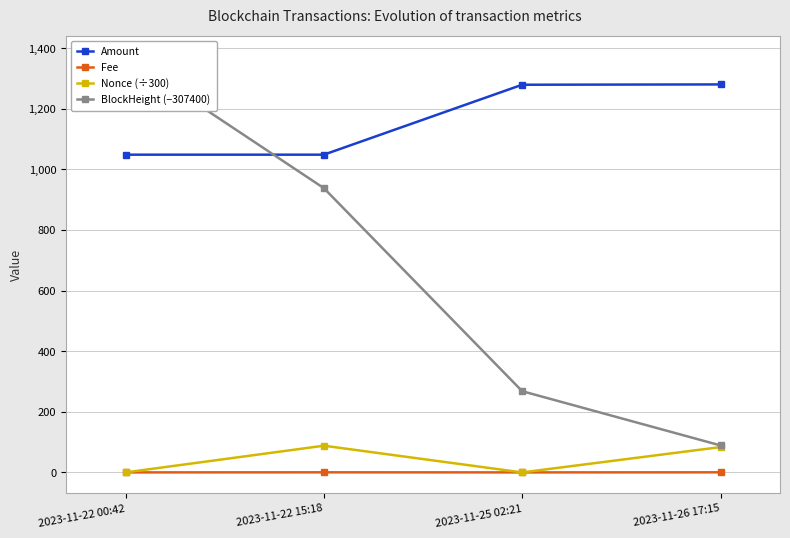

At which category does the chart reach its peak across all series?

2023-11-22 00:42